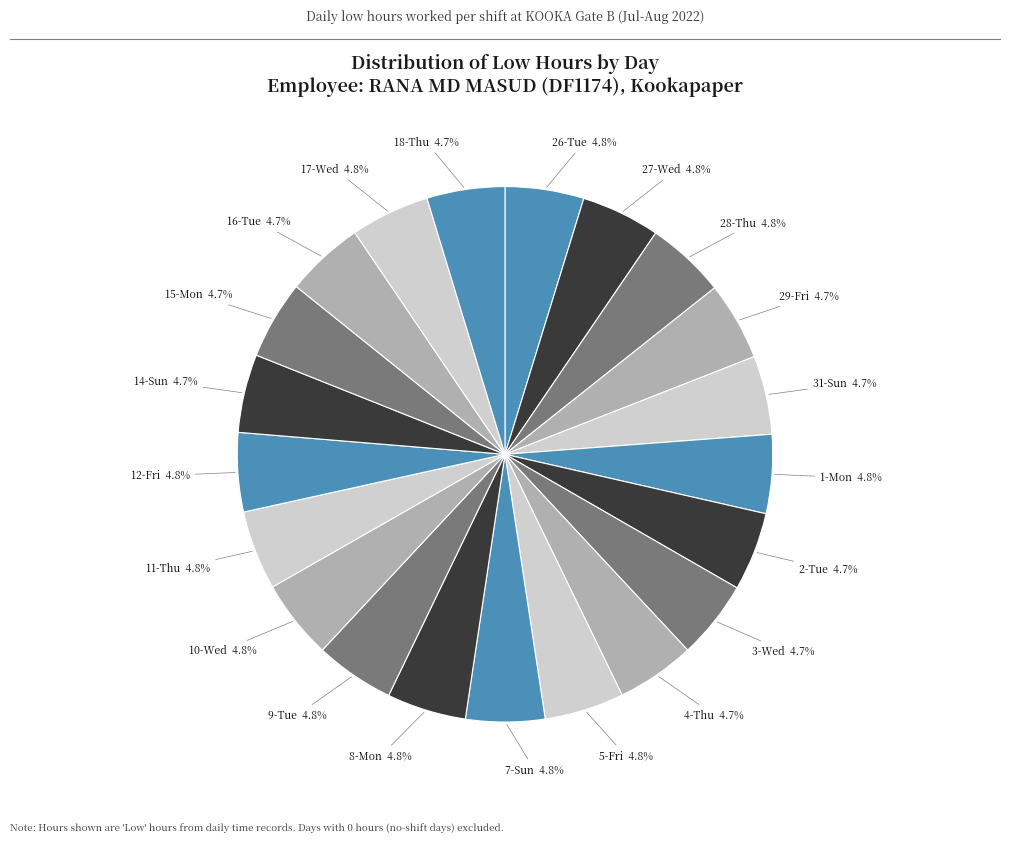

Count the number of slices in the pie.

21